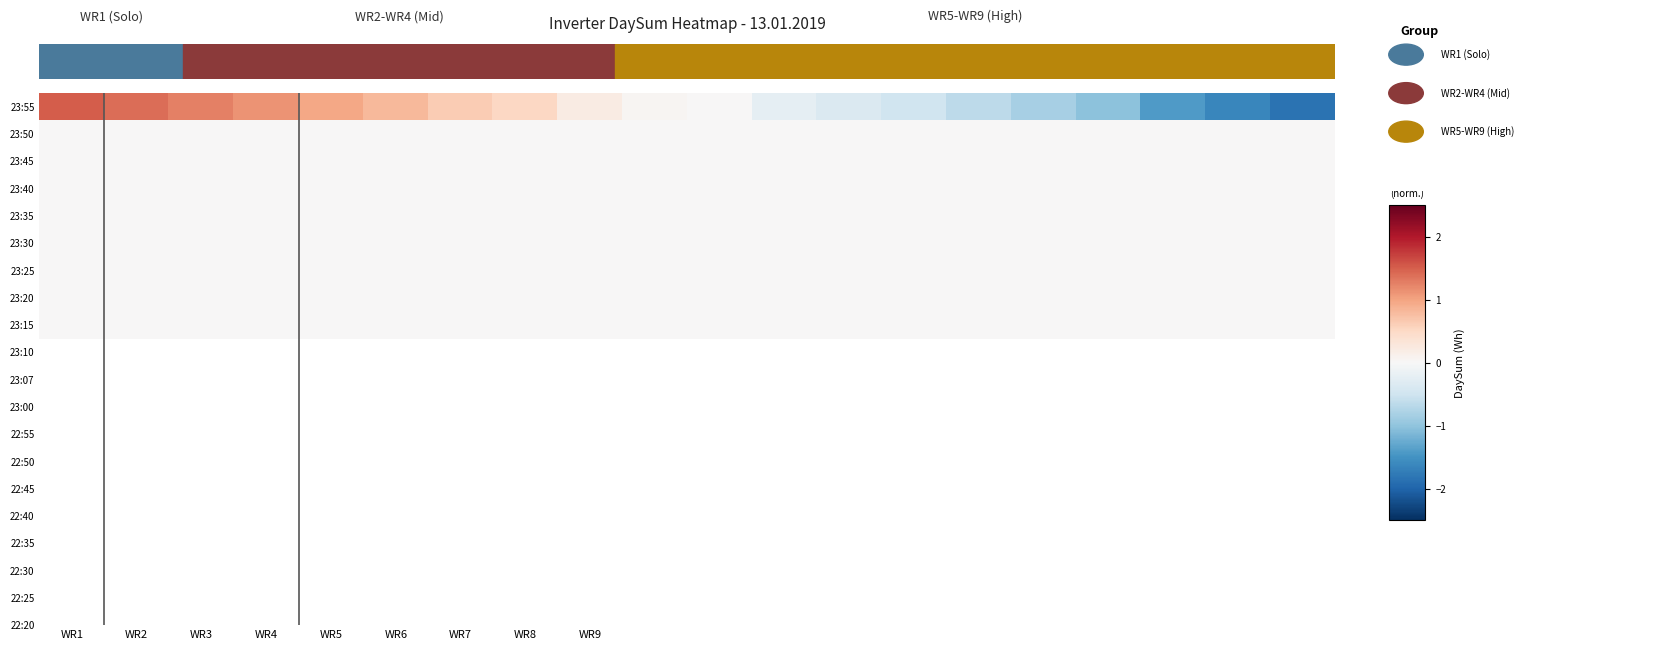

What is the maximum value shown in the chart?

1.5